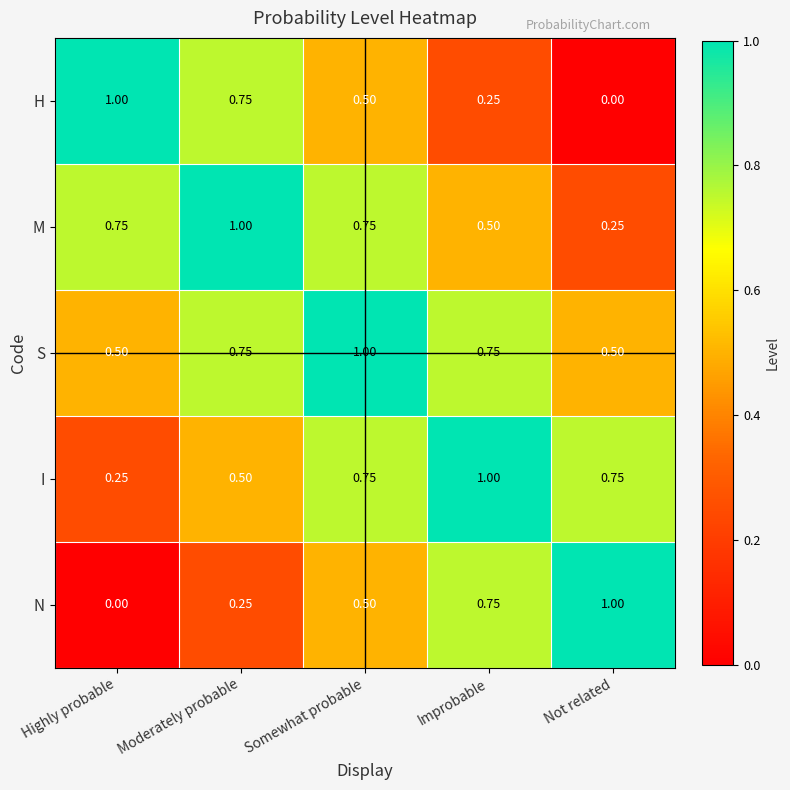

Where is N nearest to the value 0?

Highly probable